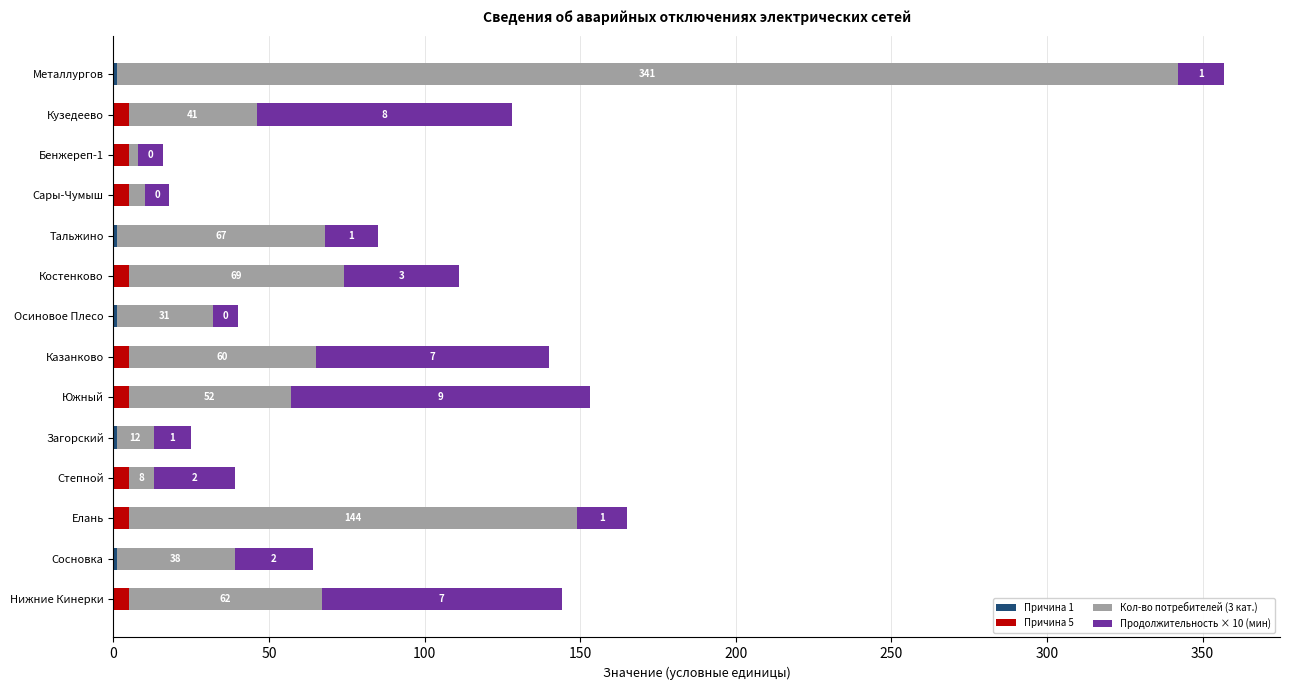

At which category is the sum across all series the highest?

Металлургов